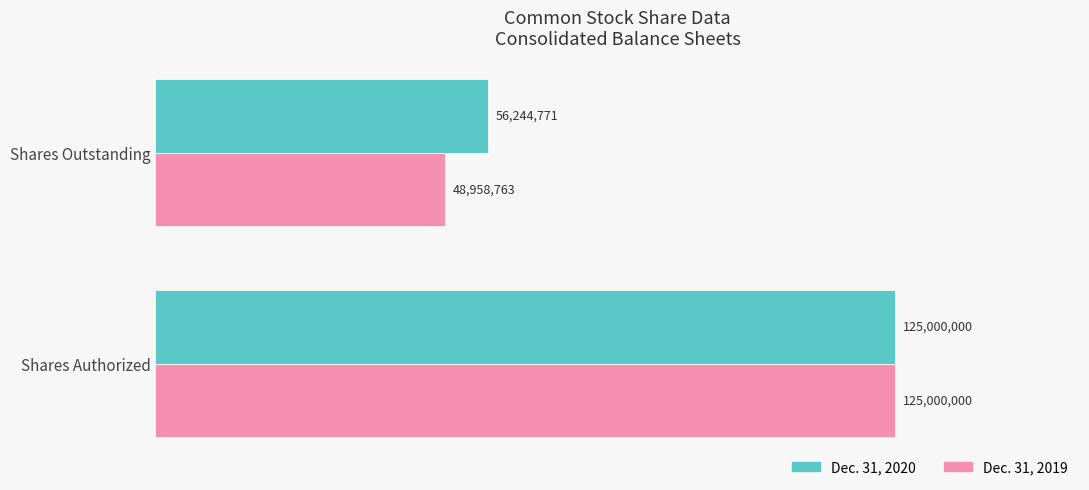

Which category has the lowest value in the Dec. 31, 2019 series?

Shares Outstanding